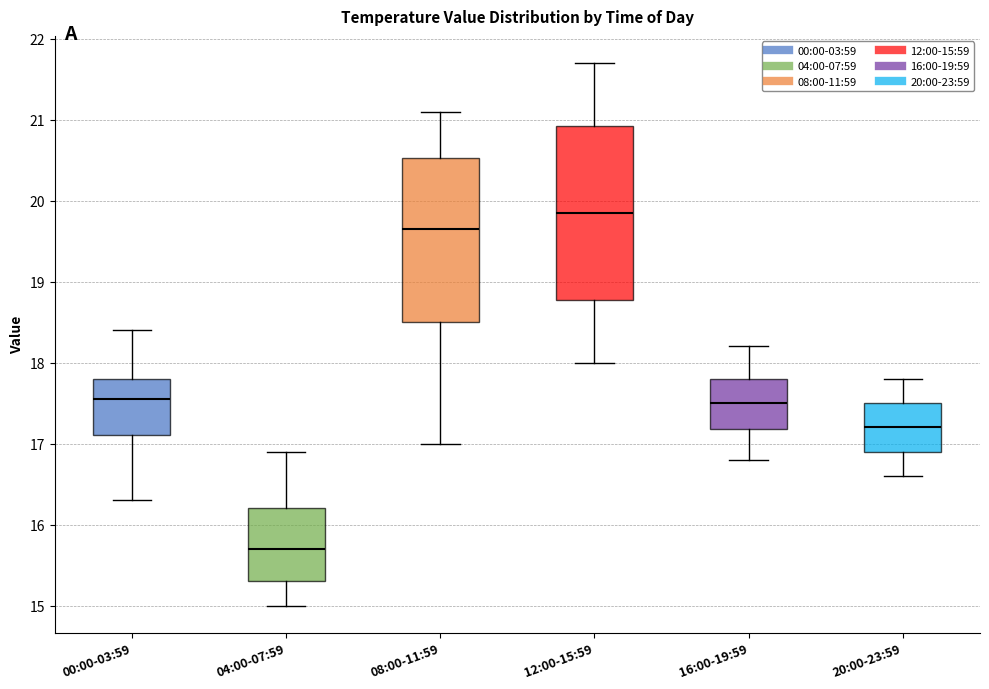

Where is the upper edge of the box for 08:00-11:59 on the y-axis? The values are not printed on the chart, so give them approximately, as read against the axis.

20.5